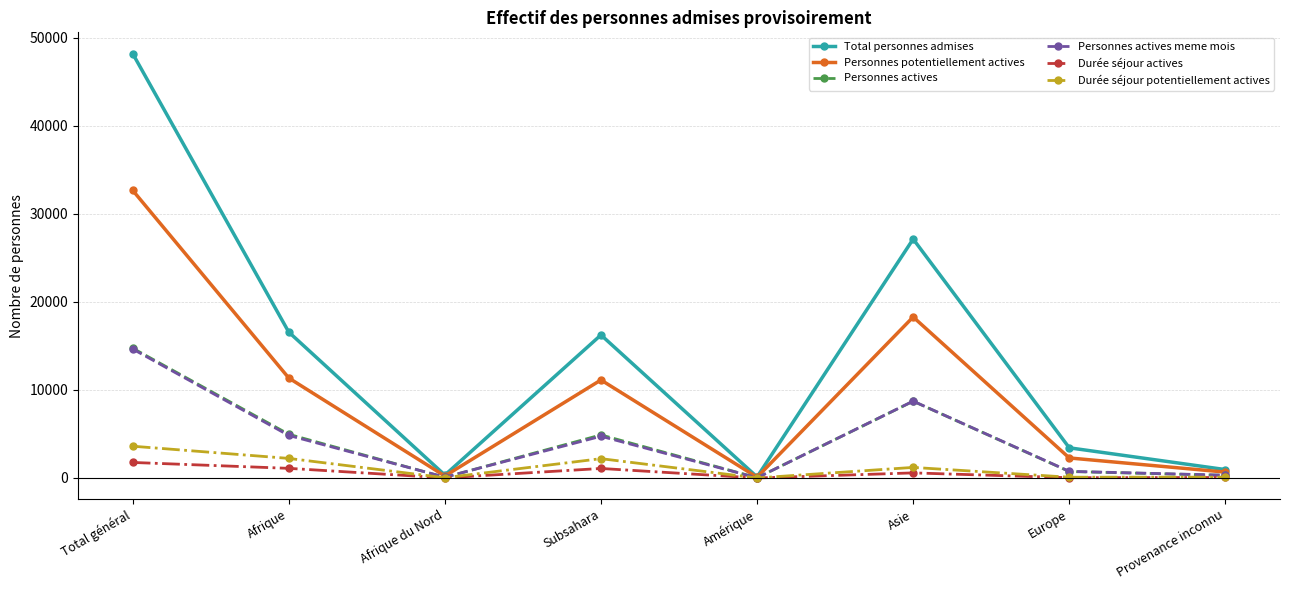

What are all the series names shown in the legend?

Total personnes admises, Personnes potentiellement actives, Personnes actives, Personnes actives meme mois, Durée séjour actives, Durée séjour potentiellement actives